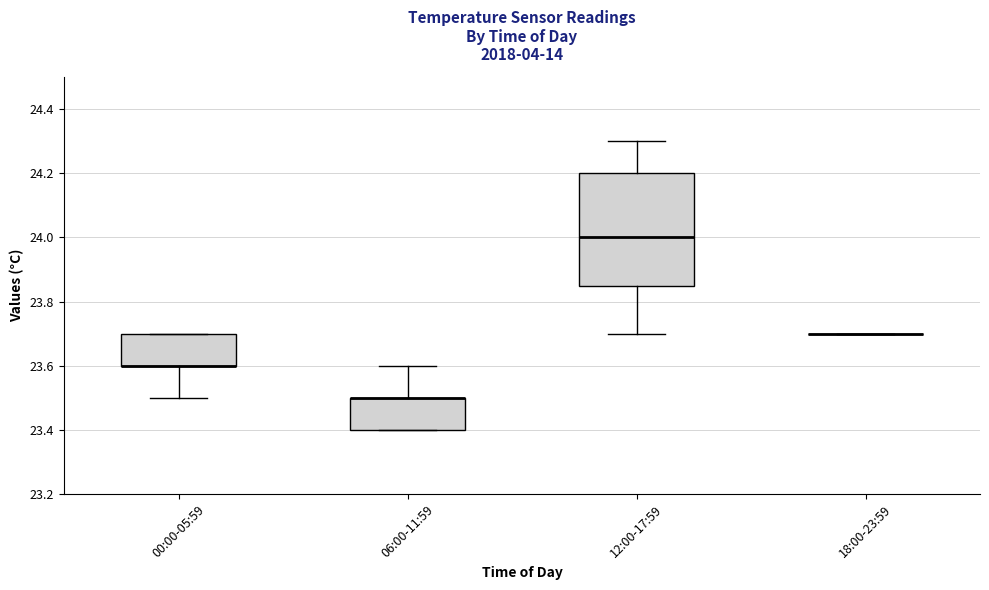

Comparing the boxes themselves (not the whiskers), which one is the tallest?

12:00-17:59